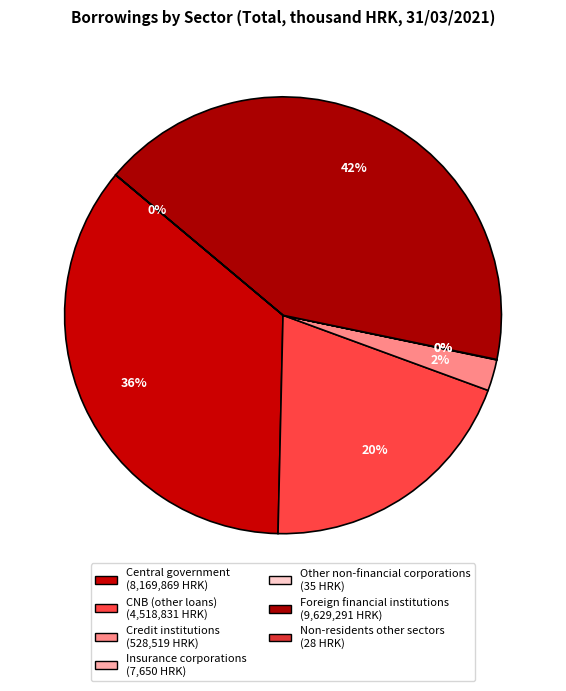

To the nearest percent, what is the average slice percentage?

14%